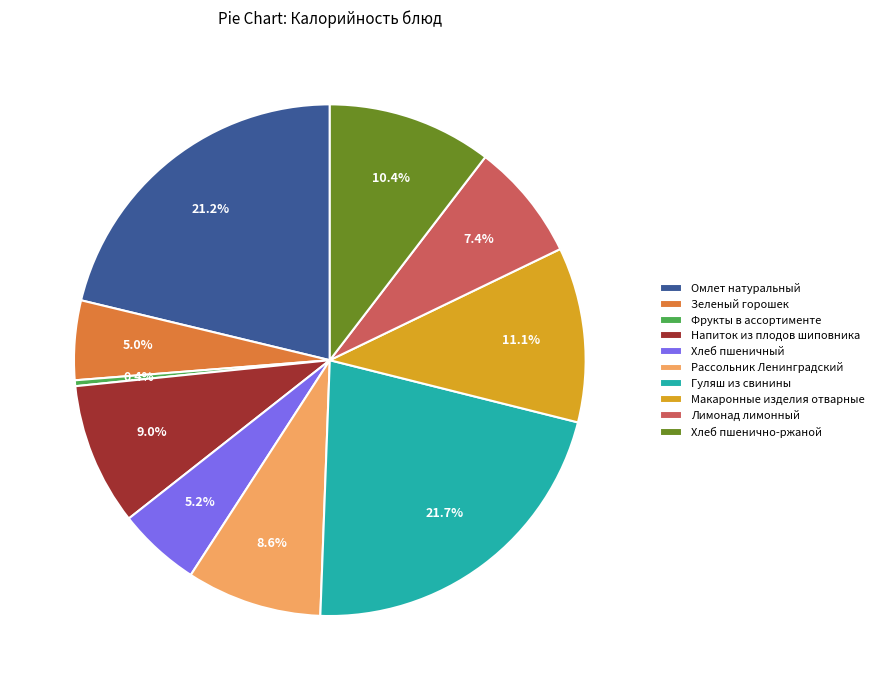

What portion of the pie excludes Фрукты в ассортименте?

99.6%